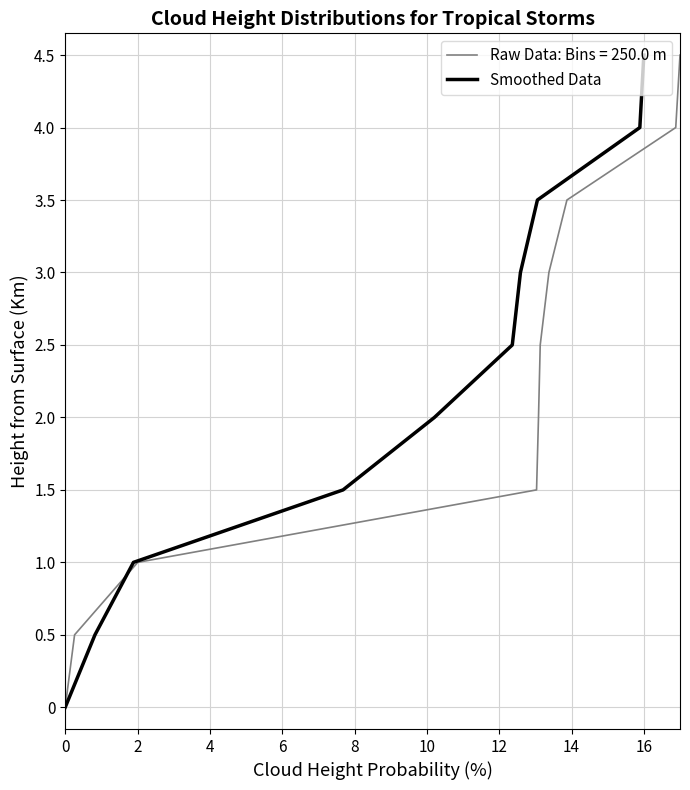

Which has a higher value, 12 or 8?

12